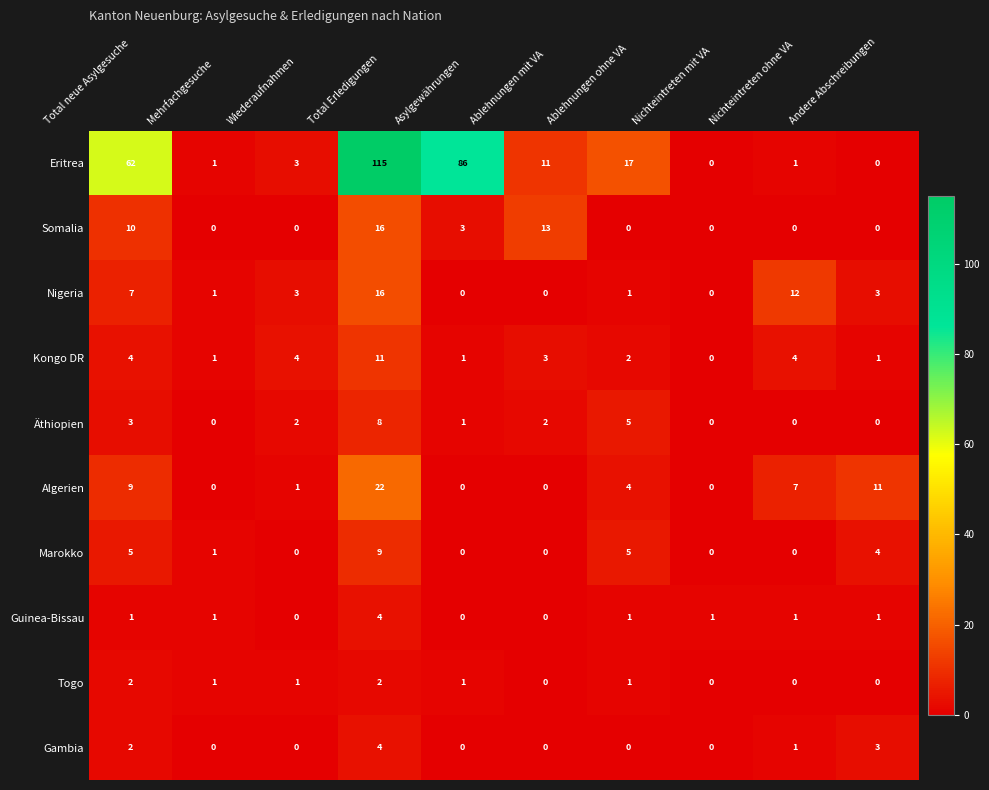

At which category is the sum across all series the highest?

Total Erledigungen